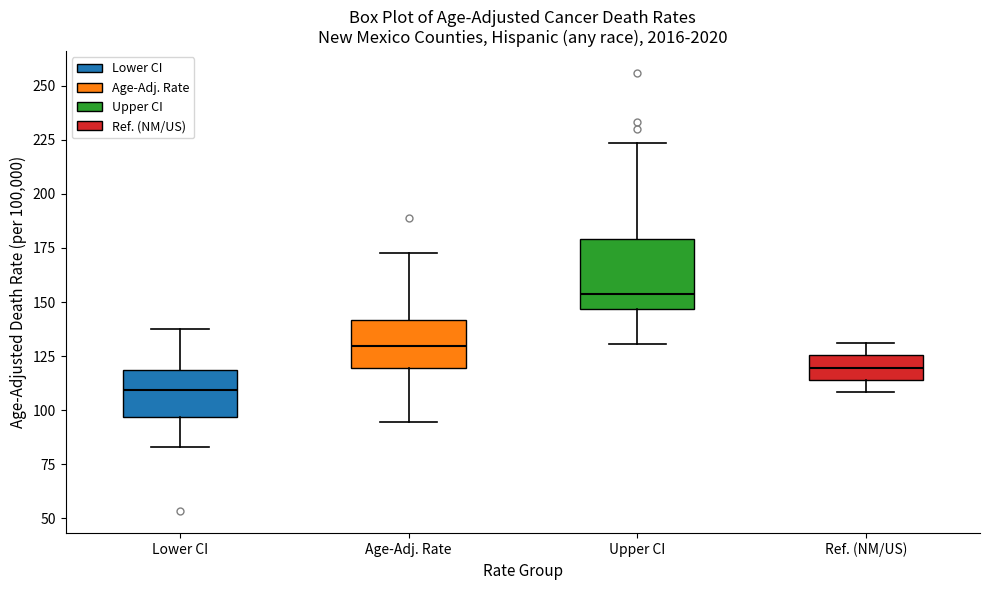

Reading left to right, read every box against the y-axis: the position of its median line, the range the box covers, and the ends of its whiskers. The values are not printed on the chart, so give them approximately, as read against the axis.

Lower CI: median 110, box 95 to 120, whiskers 85 to 135
Age-Adj. Rate: median 130, box 120 to 140, whiskers 95 to 175
Upper CI: median 155, box 145 to 180, whiskers 130 to 225
Ref. (NM/US): median 120, box 115 to 125, whiskers 110 to 130